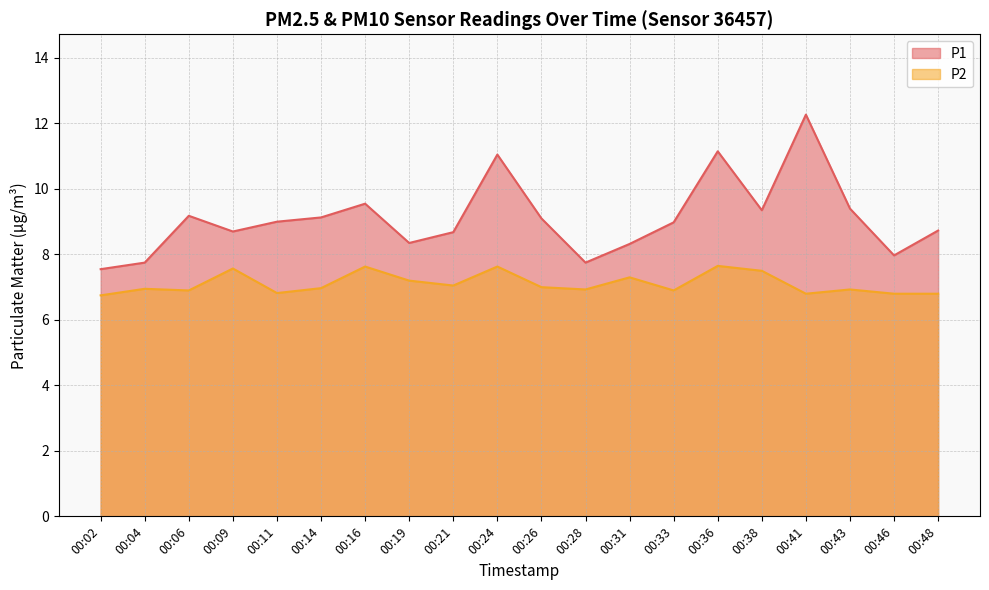

What is the difference between the highest and lowest values at 00:06?

2.3